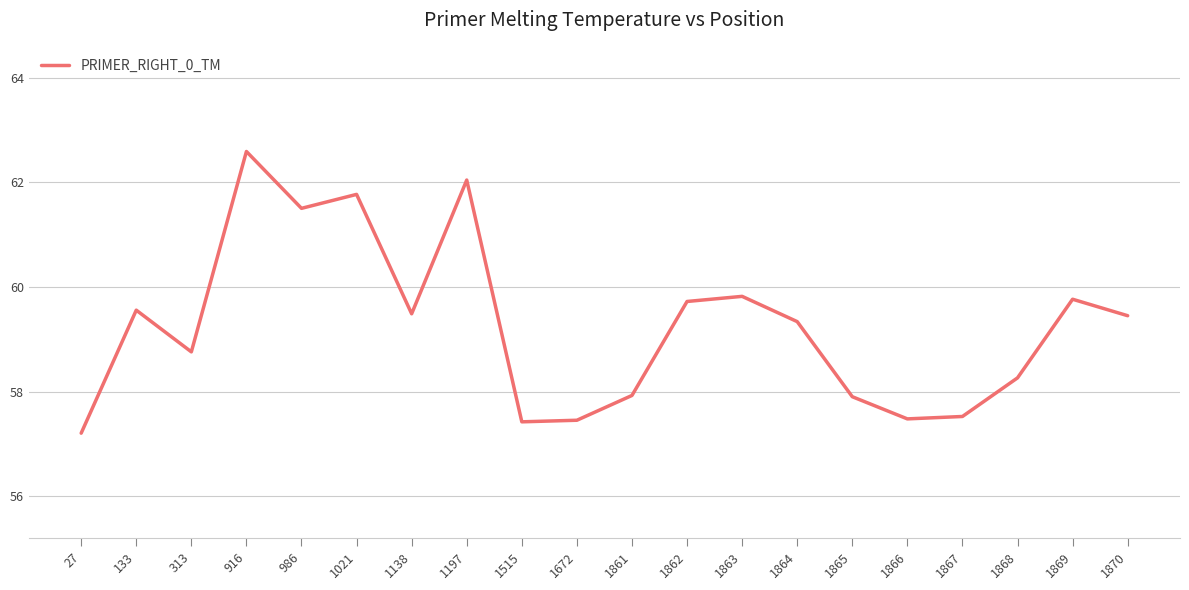

How many interior local valleys (lower than both neighbors) does the data have?

5